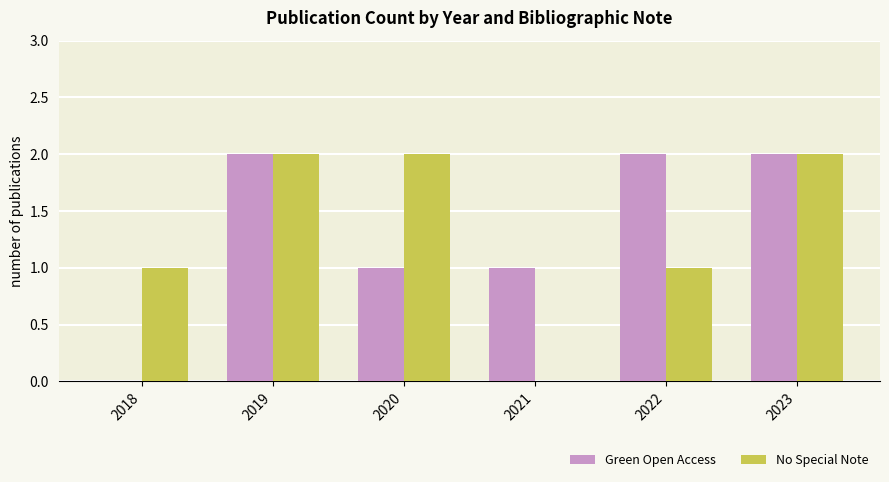

Read the Green Open Access value at 2023.

2